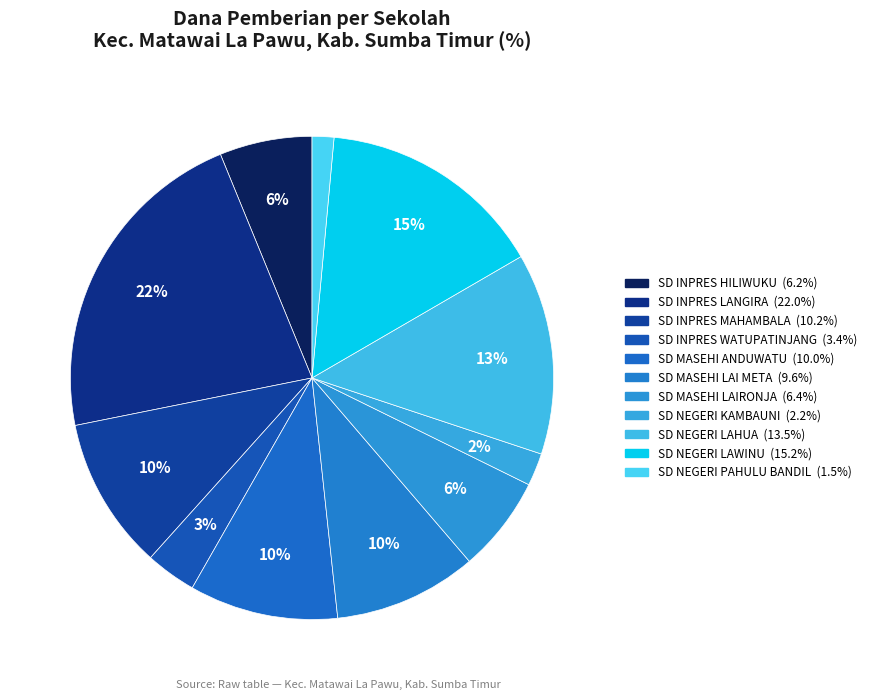

Rank the categories by value from highest to lowest.

SD INPRES LANGIRA, SD NEGERI LAWINU, SD NEGERI LAHUA, SD INPRES MAHAMBALA, SD MASEHI ANDUWATU, SD MASEHI LAI META, SD MASEHI LAIRONJA, SD INPRES HILIWUKU, SD INPRES WATUPATINJANG, SD NEGERI KAMBAUNI, SD NEGERI PAHULU BANDIL